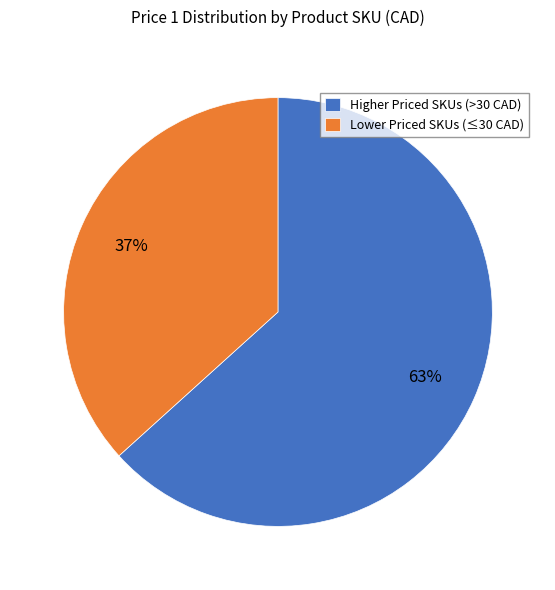

Count the number of slices in the pie.

2